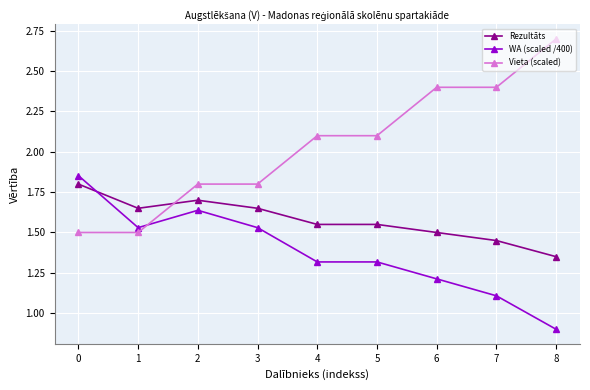

Is it true that Rezultāts equals 0.6 at 7?

False